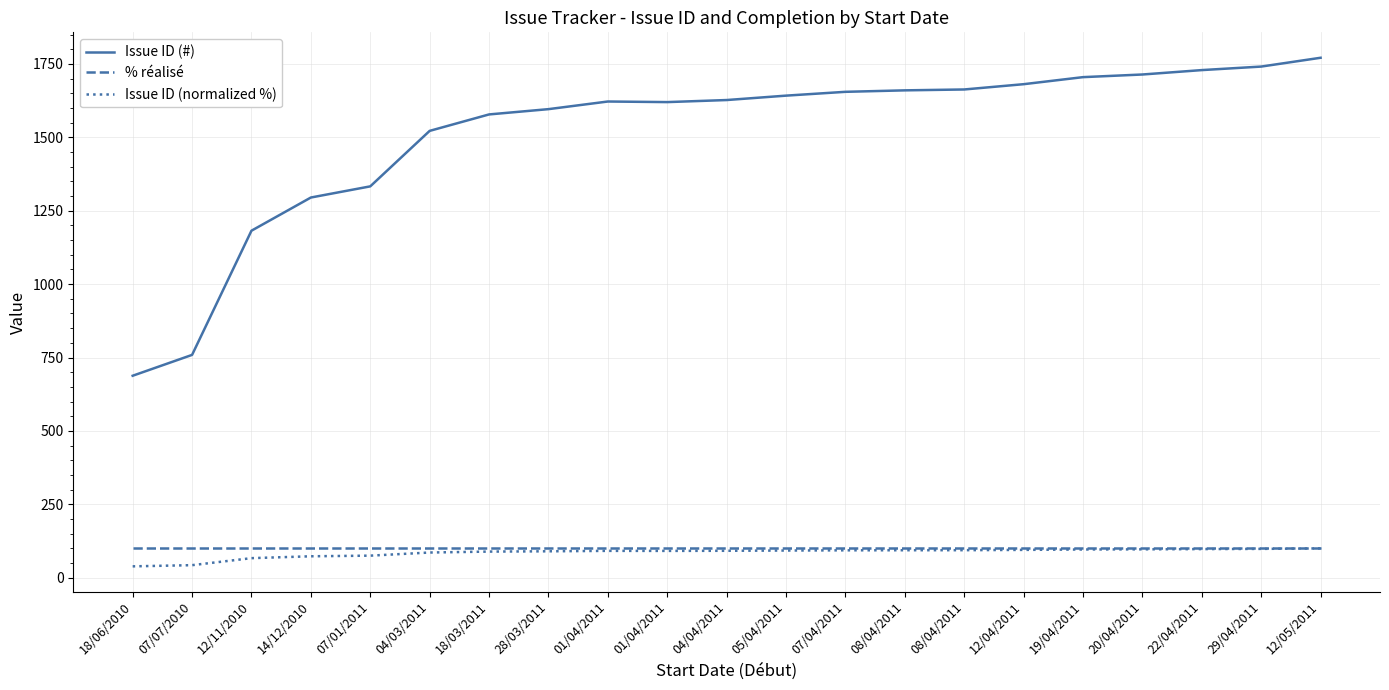

True or false: Issue ID (normalized %) has a value of 47.2 at 07/01/2011.

False